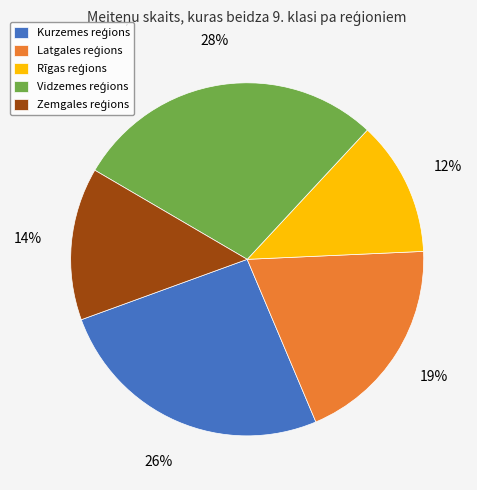

Does any single category account for the majority?

No